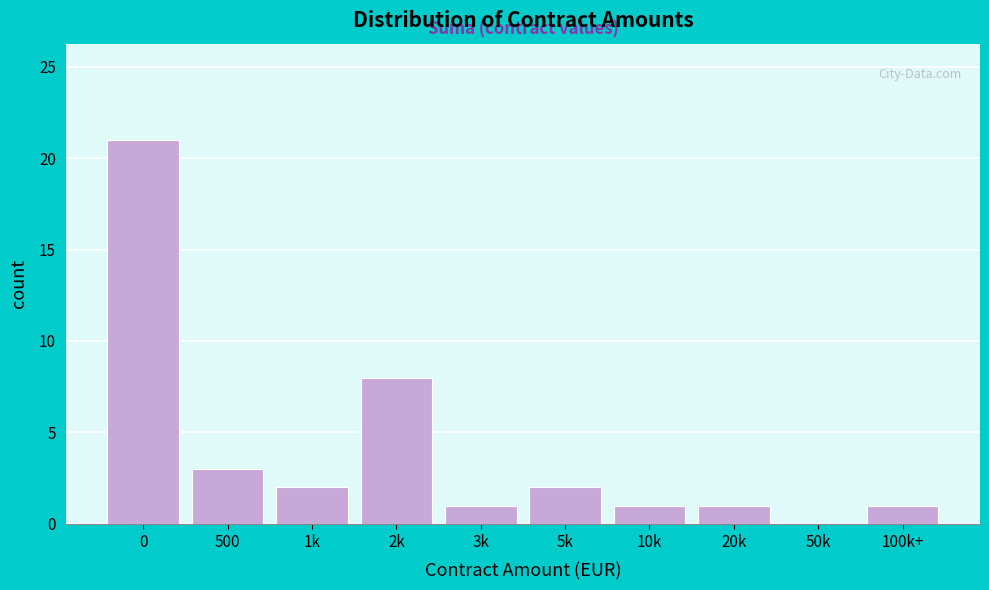

Reading left to right, what are all the values shown in this chart?

0=21	500=3	1k=2	2k=8	3k=1	5k=2	10k=1	20k=1	50k=0	100k+=1